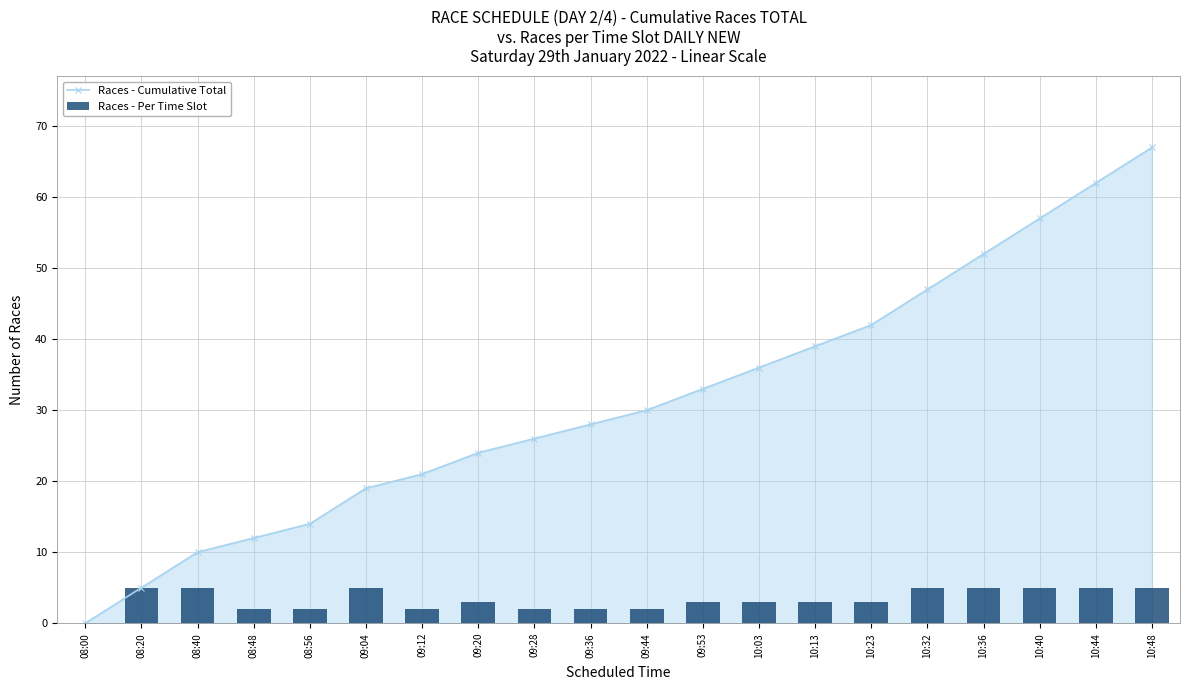

Where does the Races - Cumulative Total series first go above 30?

09:53